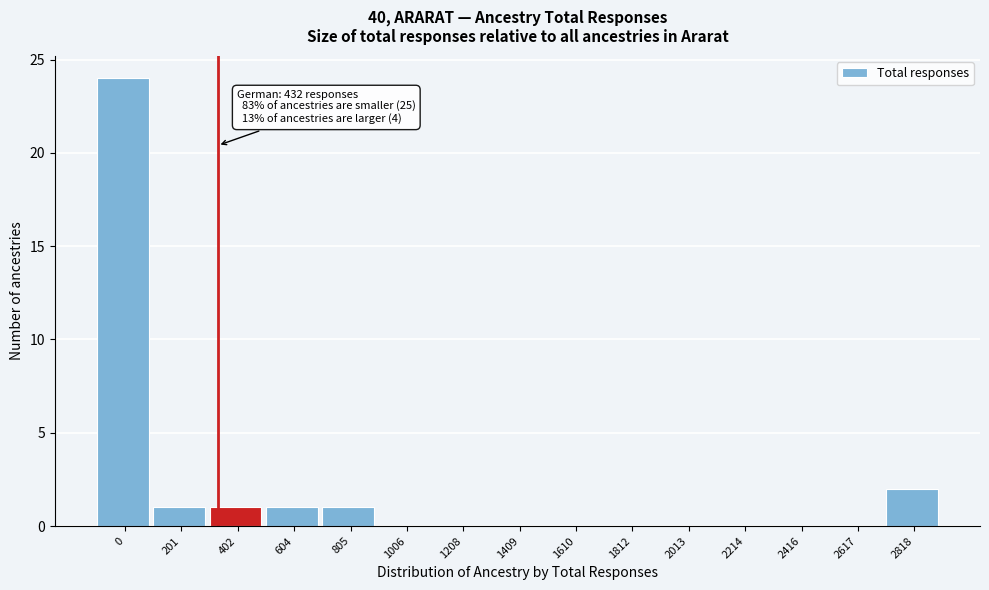

Reading left to right, what are all the values shown in this chart?

0=24	201=1	402=1	604=1	805=1	1006=0	1208=0	1409=0	1610=0	1812=0	2013=0	2214=0	2416=0	2617=0	2818=2